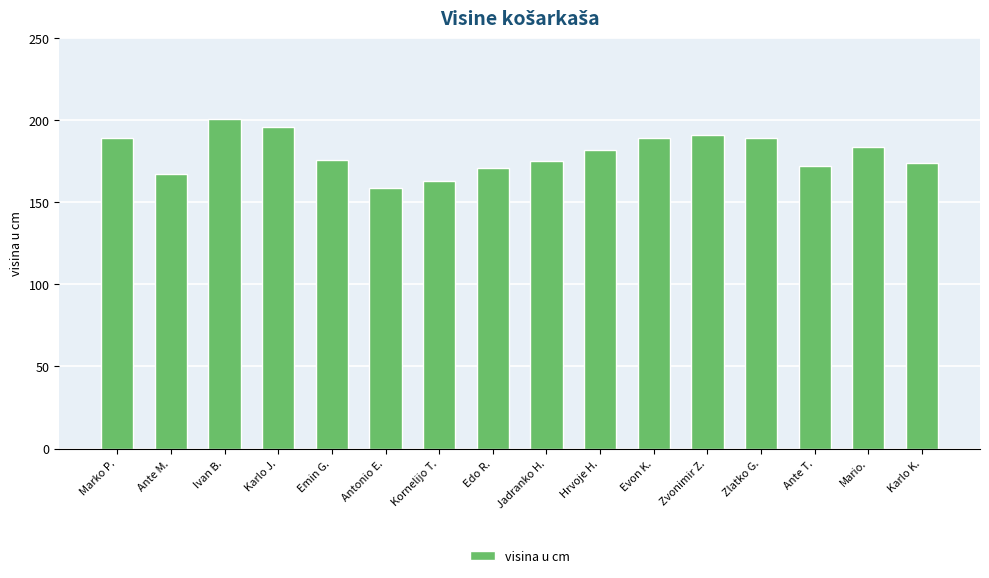

Reading left to right, extract all data points from this chart.

Marko P.=189	Ante M.=167	Ivan B.=201	Karlo J.=196	Emin G.=176	Antonio E.=159	Kornelijo T.=163	Edo R.=171	Jadranko H.=175	Hrvoje H.=182	Evon K.=189	Zvonimir Z.=191	Zlatko G.=189	Ante T.=172	Mario.=184	Karlo K.=174